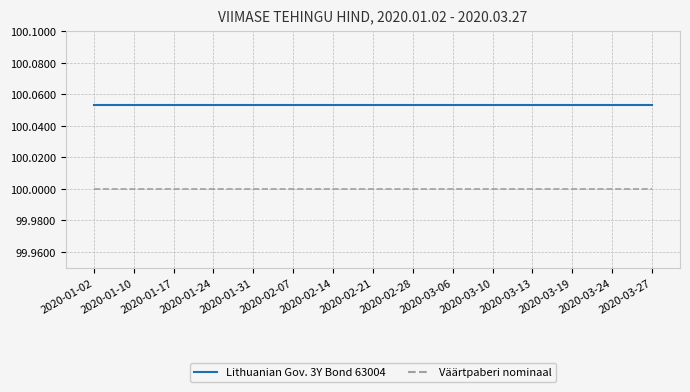

What position from the right is 2020-01-24?

12